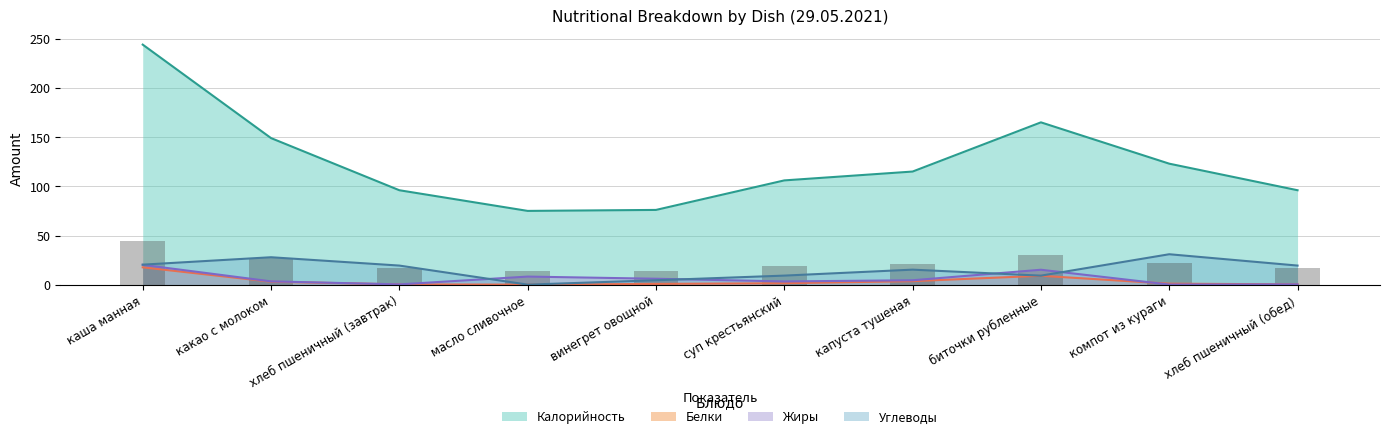

List the series in order of their peak value, highest first.

Калорийность, Углеводы, Жиры, Белки